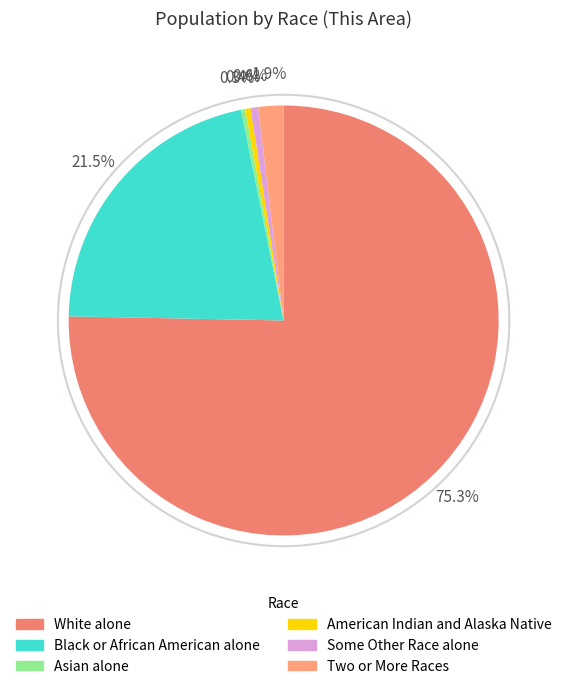

What is the majority slice?

White alone